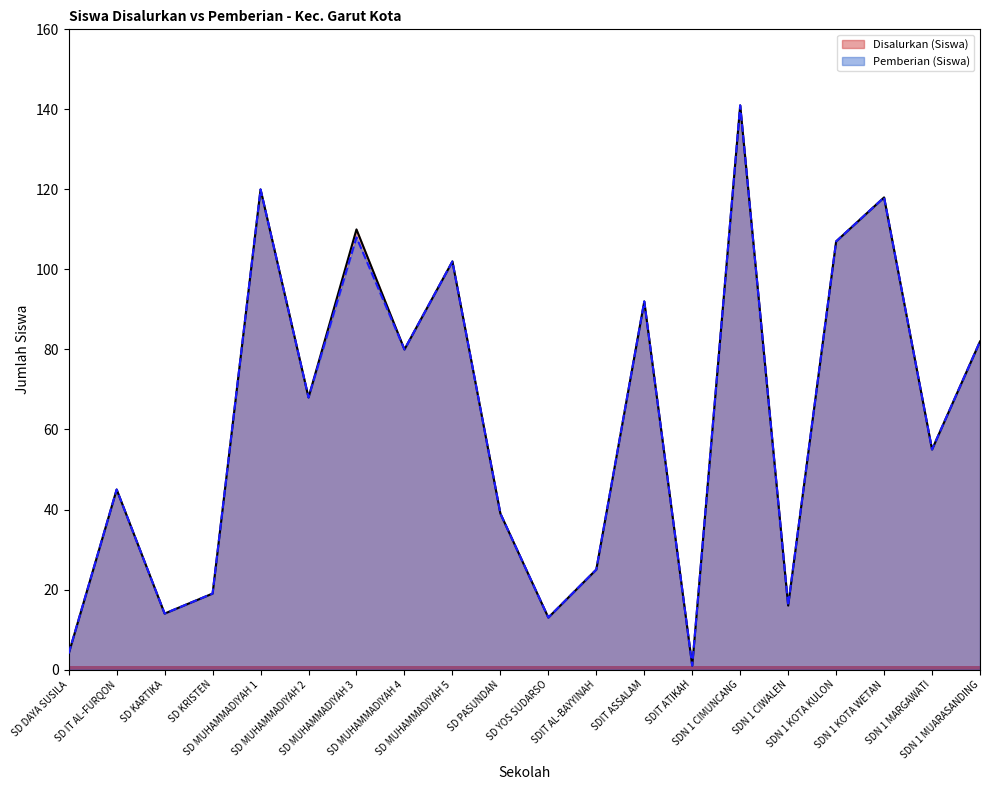

At how many categories does at least one series exceed 96?

6